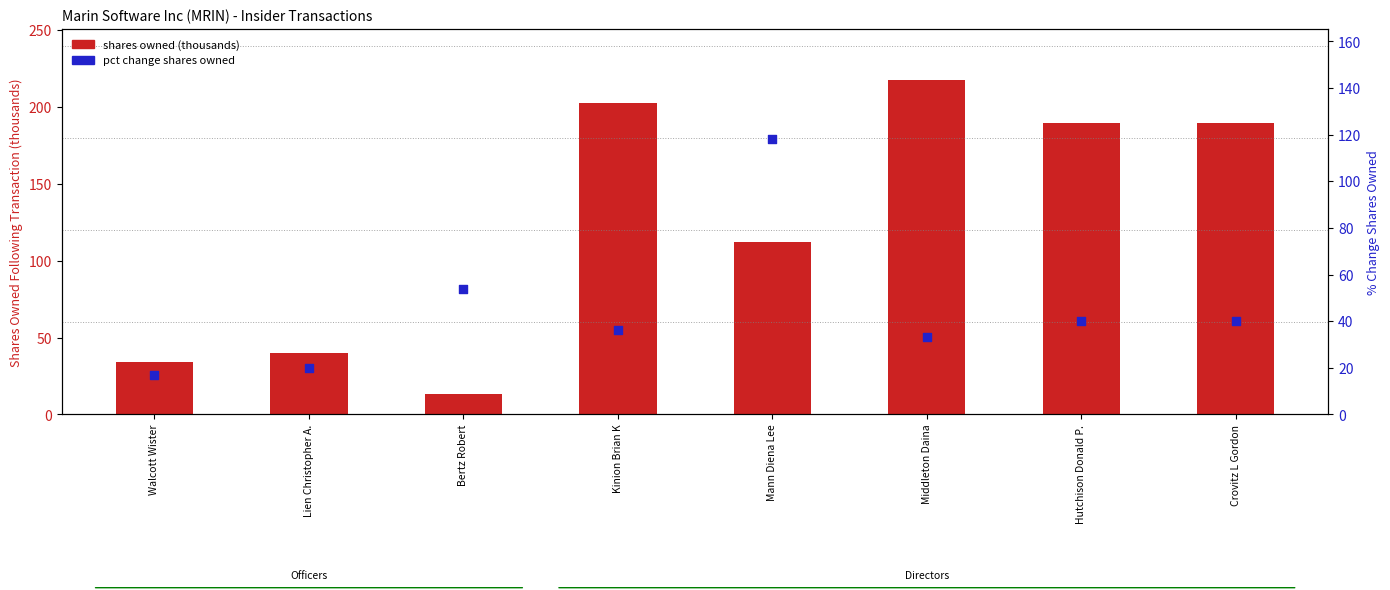

What is the total value across all series at Walcott Wister?

51.4